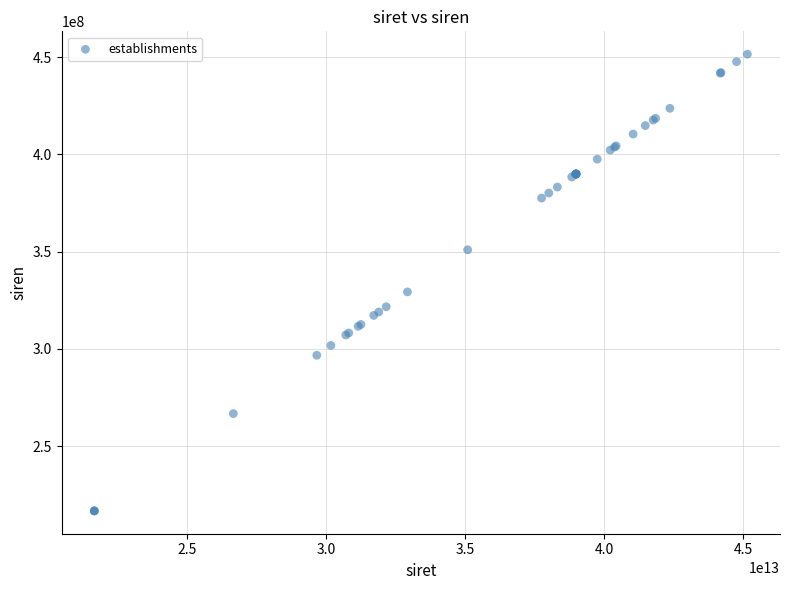

What Y value in the scatter plot is closest to 334099428?

329280929